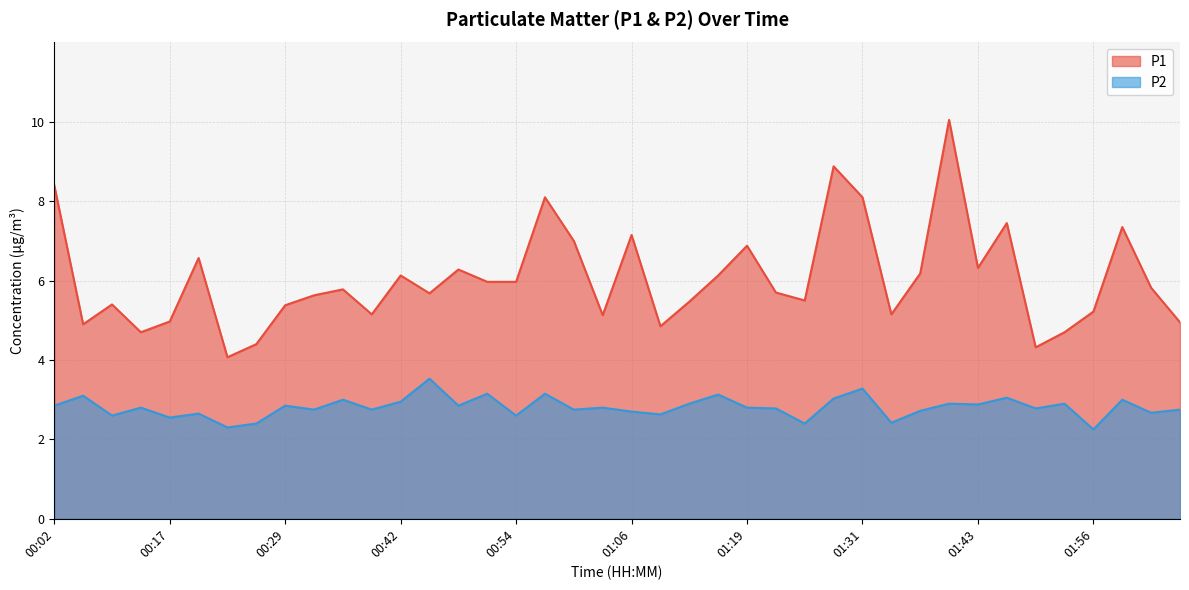

Is it true that P1 equals 8.8 at 00:39?

False